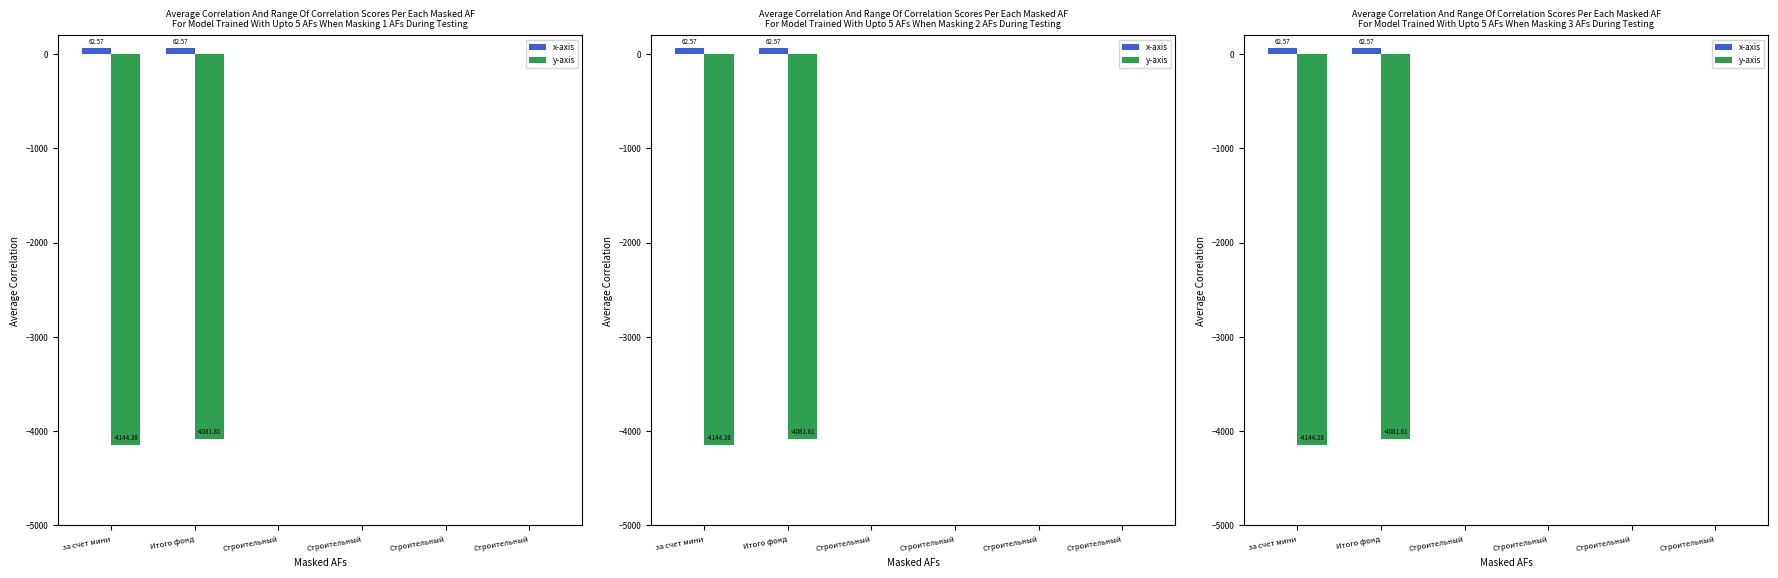

The value of y-axis at Строительный is 0.0. True or false?

True